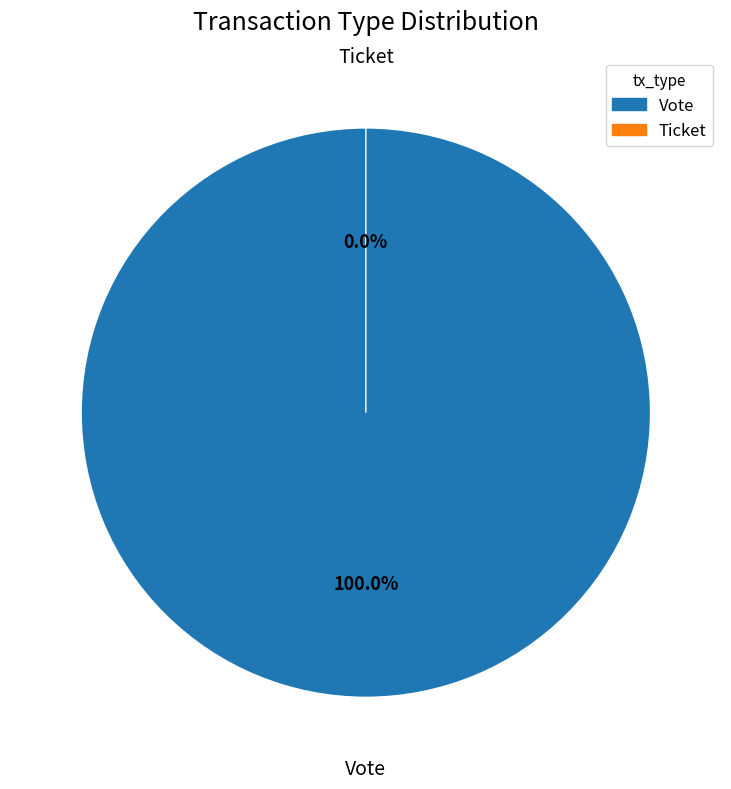

Is there a majority slice in this chart?

Yes